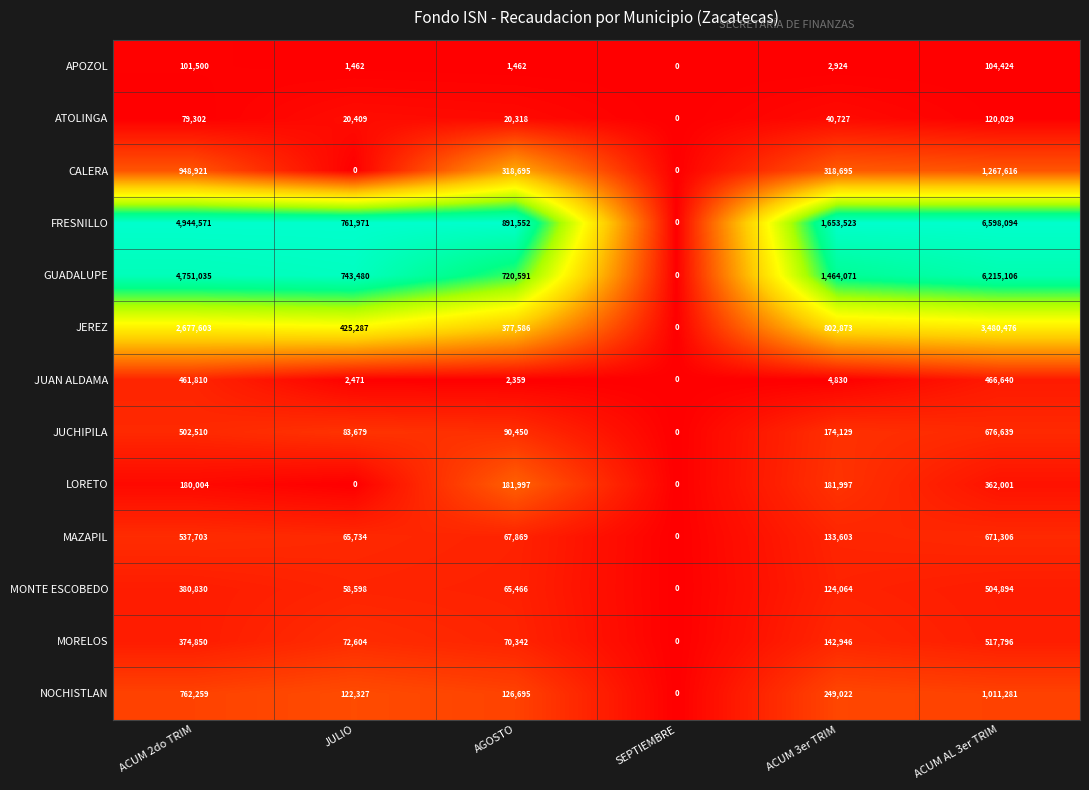

At which category is the sum across all series the highest?

ACUM AL 3er TRIM